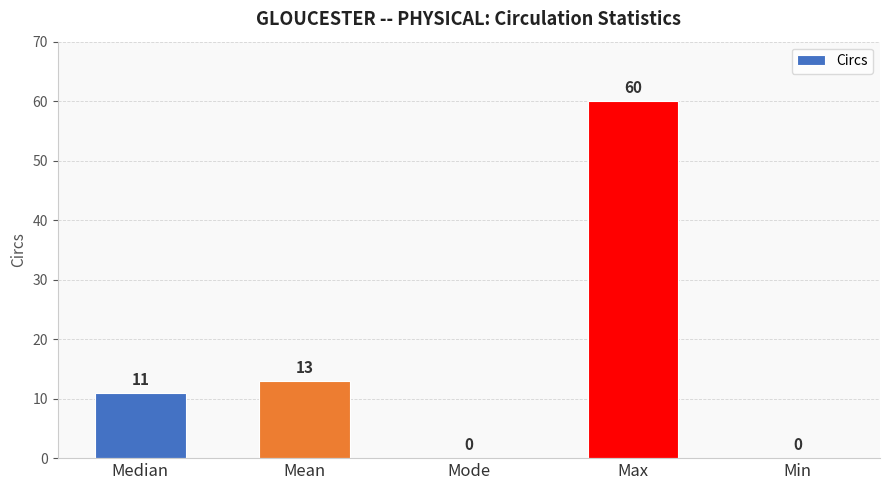

The chart shows a value of 11 at Median. True or false?

True